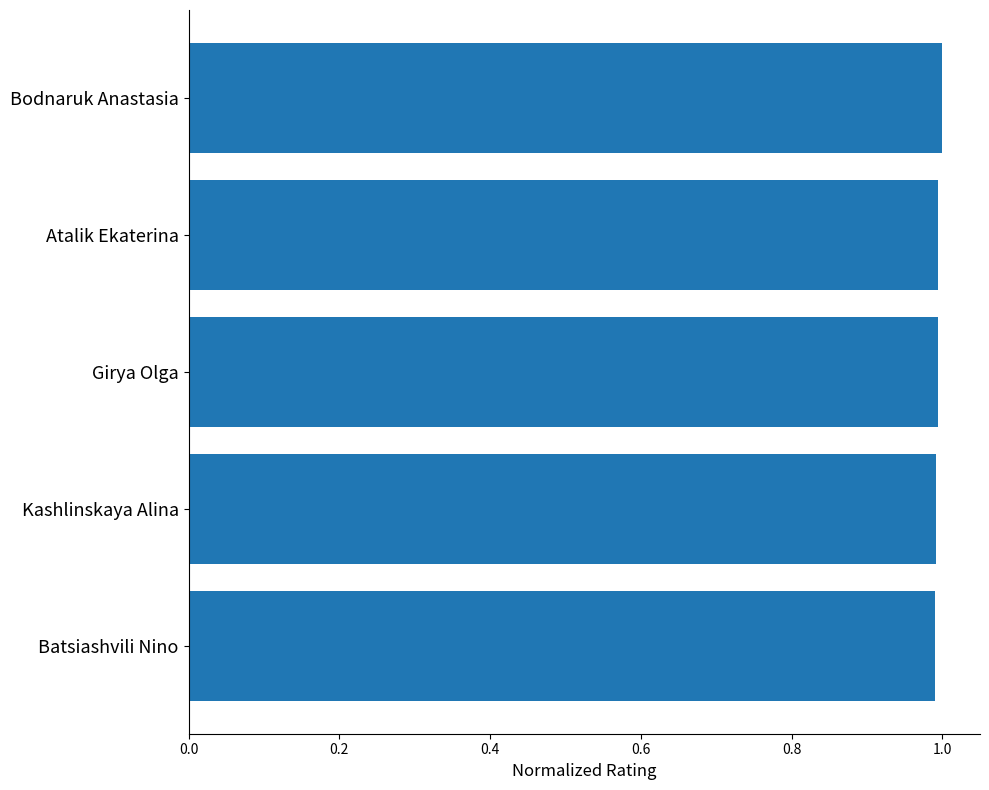

Approximately how many times larger is the value at Girya Olga compared to Bodnaruk Anastasia?

1.0